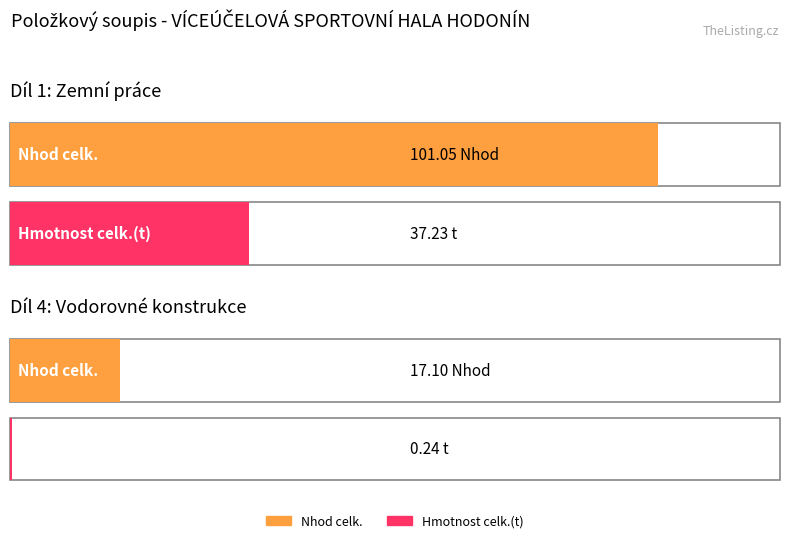

How many categories are shown in the chart?

2